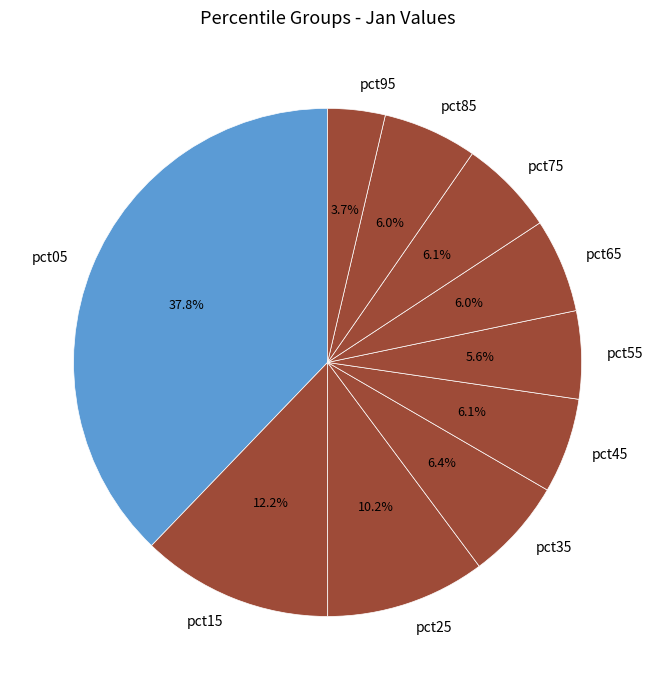

Is there any slice that represents more than half of the pie?

No